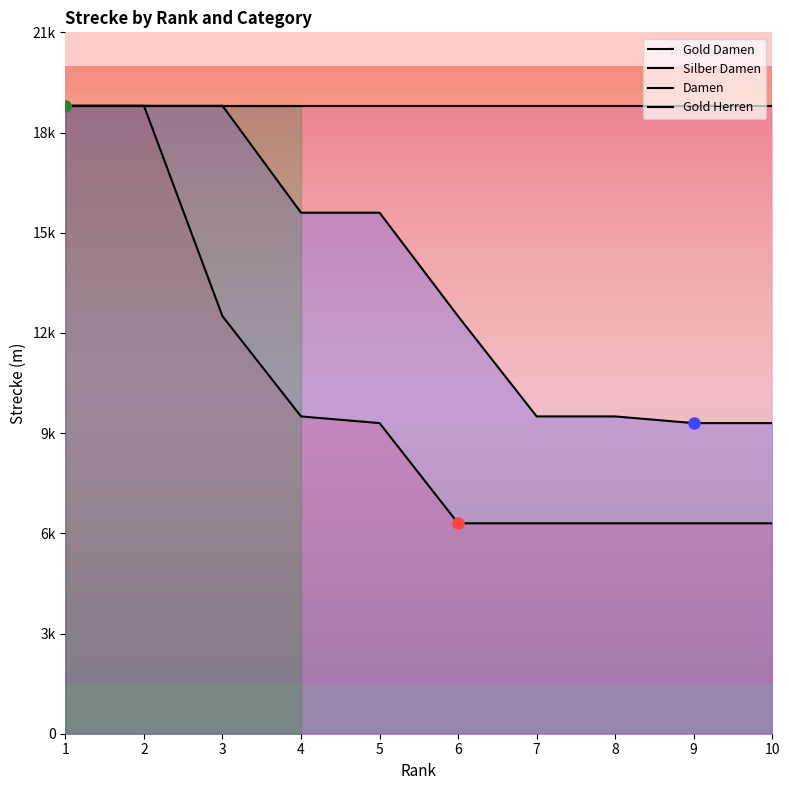

Read the Damen value at 6.

12500